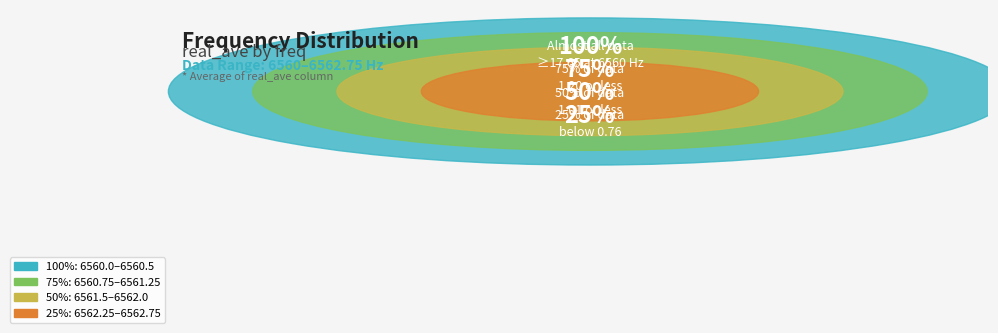

Does 6560.5 account for over 50% of the chart?

No